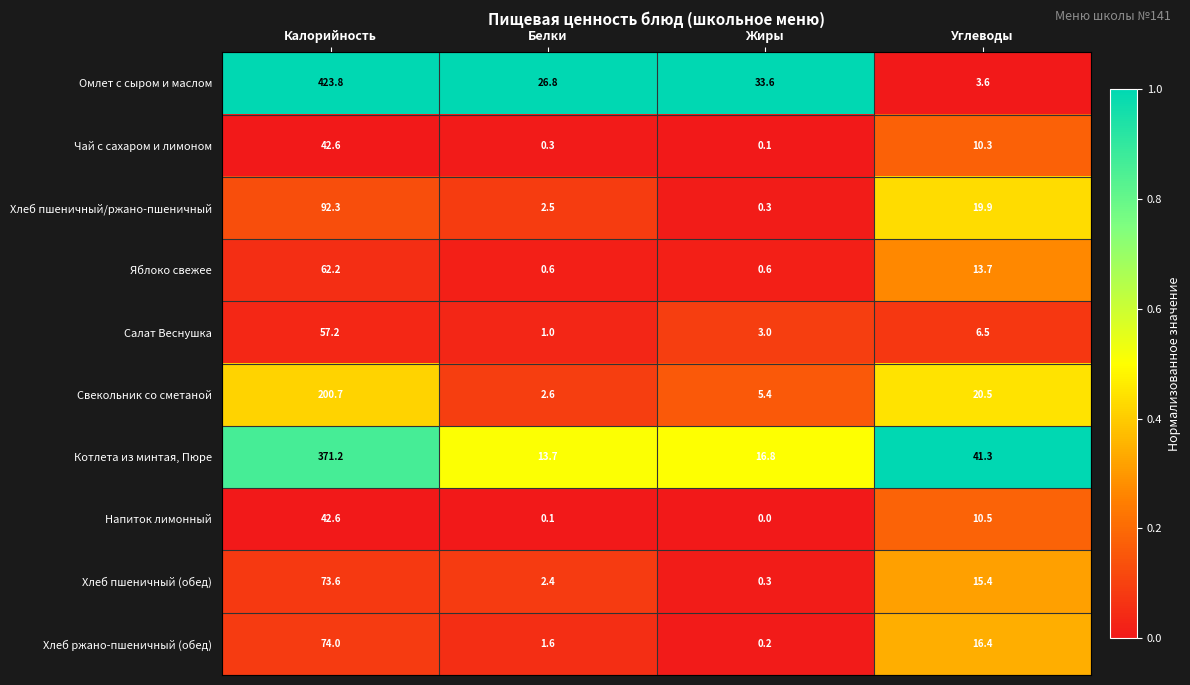

Is it true that Омлет с сыром и маслом equals 7.8 at Белки?

False